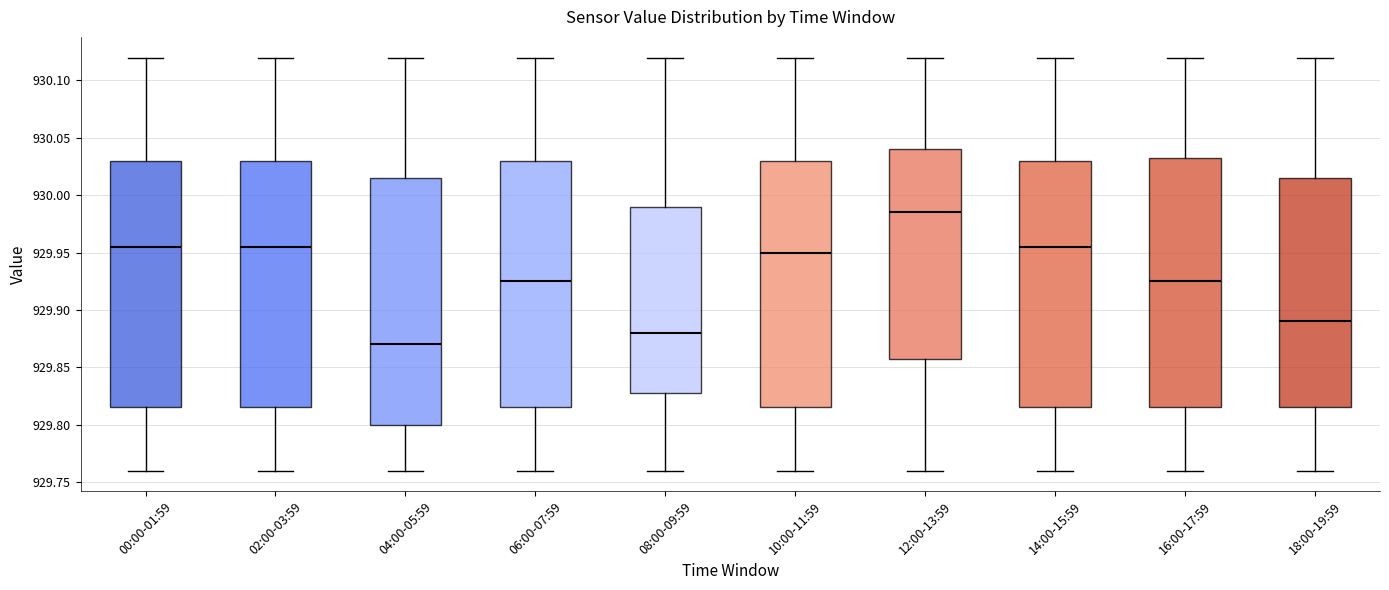

Reading left to right, transcribe this box plot: for each box, give where its median line is, the range the box spans, and where its two whiskers end, as read against the y-axis. The values are not printed on the chart, so give them approximately, as read against the axis.

00:00-01:59: median 929.955, box 929.815 to 930.030, whiskers 929.760 to 930.120
02:00-03:59: median 929.955, box 929.815 to 930.030, whiskers 929.760 to 930.120
04:00-05:59: median 929.870, box 929.800 to 930.015, whiskers 929.760 to 930.120
06:00-07:59: median 929.925, box 929.815 to 930.030, whiskers 929.760 to 930.120
08:00-09:59: median 929.880, box 929.830 to 929.990, whiskers 929.760 to 930.120
10:00-11:59: median 929.950, box 929.815 to 930.030, whiskers 929.760 to 930.120
12:00-13:59: median 929.985, box 929.860 to 930.040, whiskers 929.760 to 930.120
14:00-15:59: median 929.955, box 929.815 to 930.030, whiskers 929.760 to 930.120
16:00-17:59: median 929.925, box 929.815 to 930.035, whiskers 929.760 to 930.120
18:00-19:59: median 929.890, box 929.815 to 930.015, whiskers 929.760 to 930.120